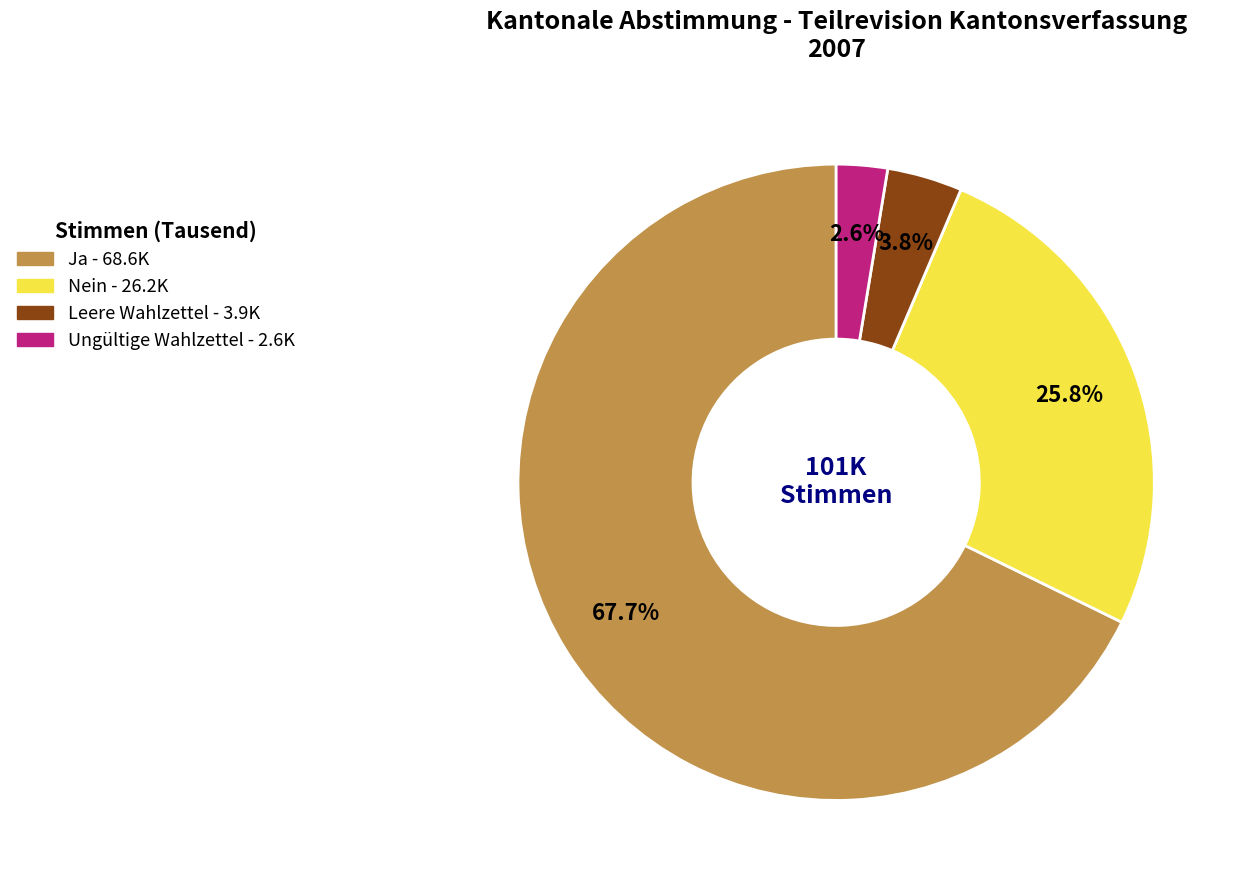

What is the smallest slice in the pie chart?

Ungültige Wahlzettel